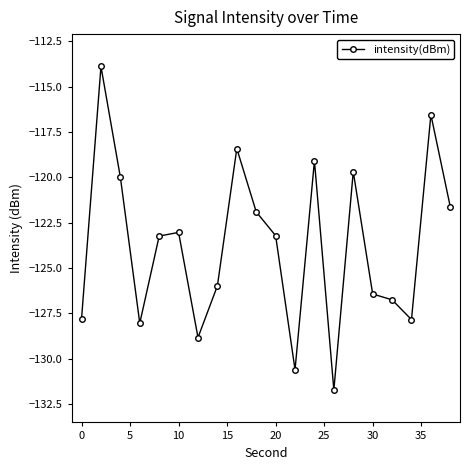

What is the difference between the maximum and second lowest values?

16.7